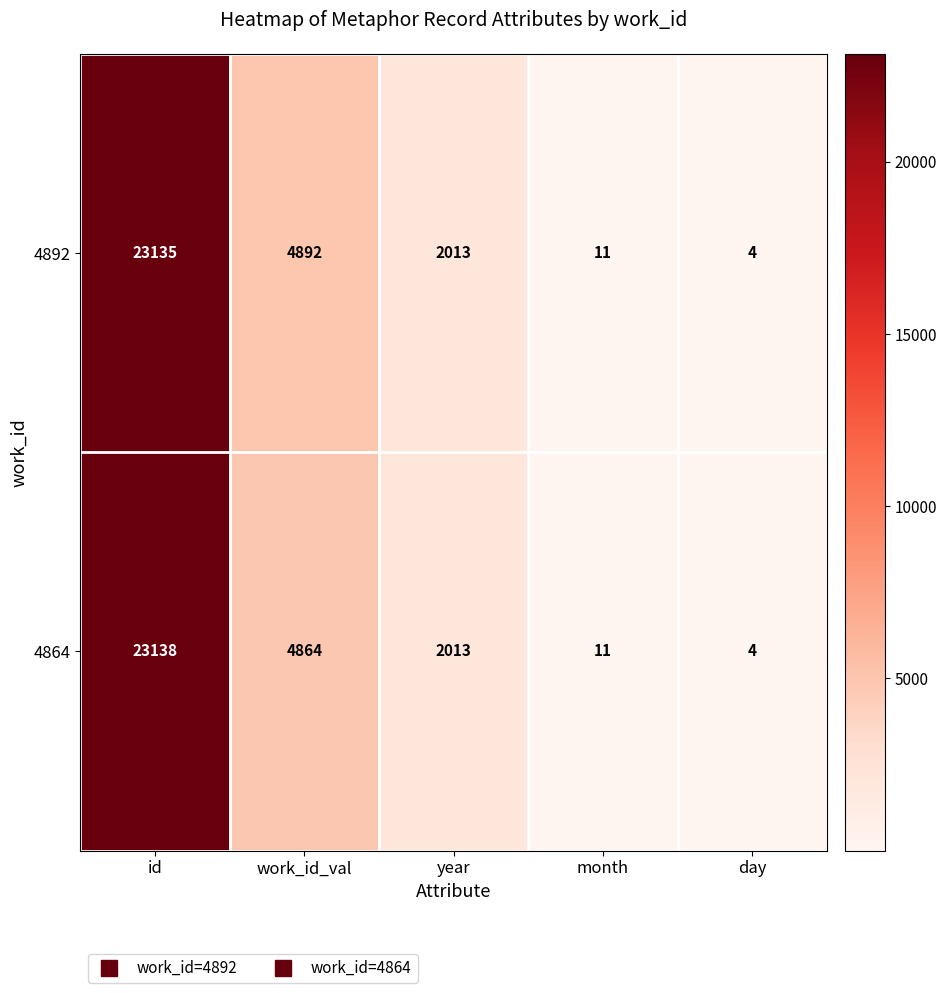

At which label does 4864 reach its minimum?

day